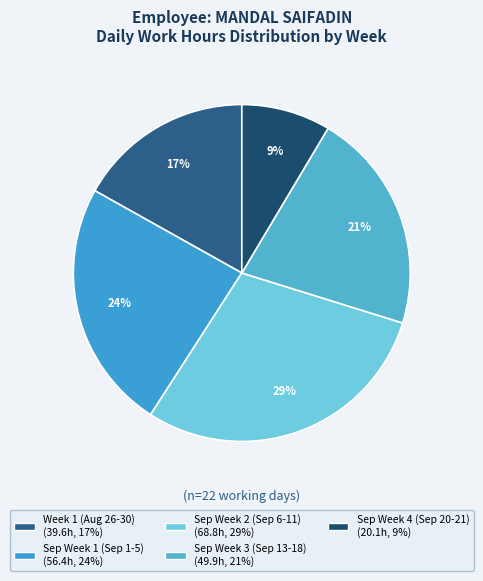

Does any single category account for the majority?

No